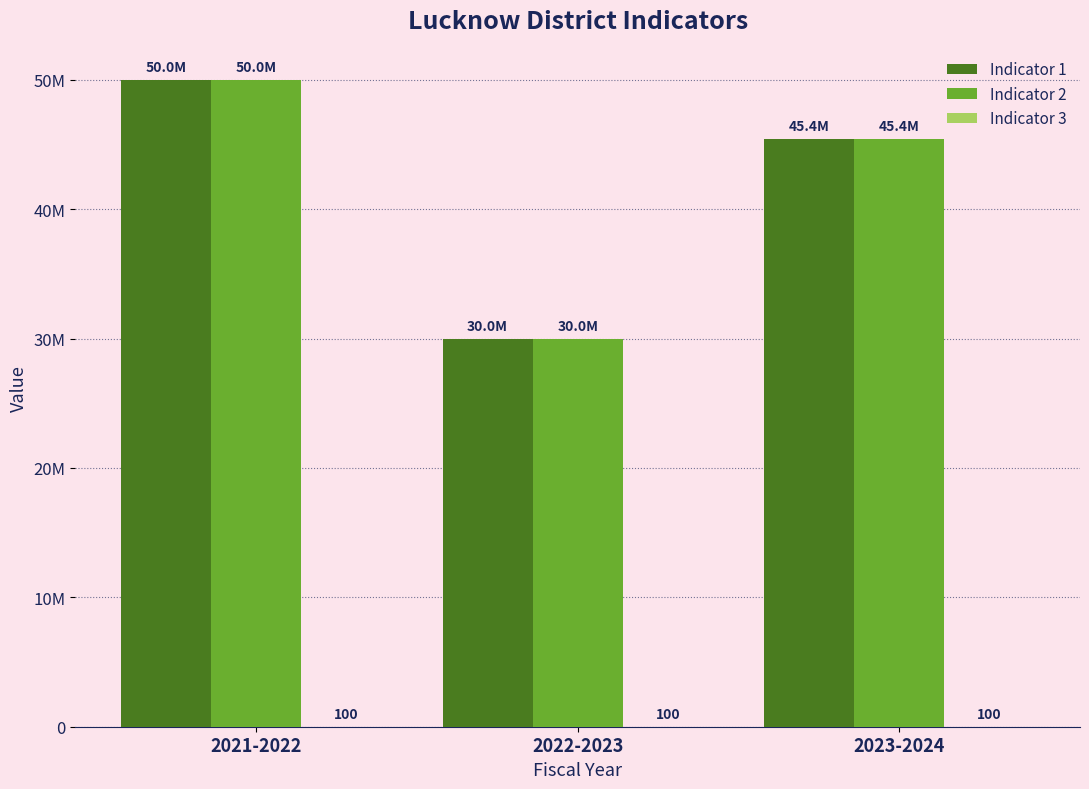

Are the bars grouped side by side (vs. stacked)?

Yes